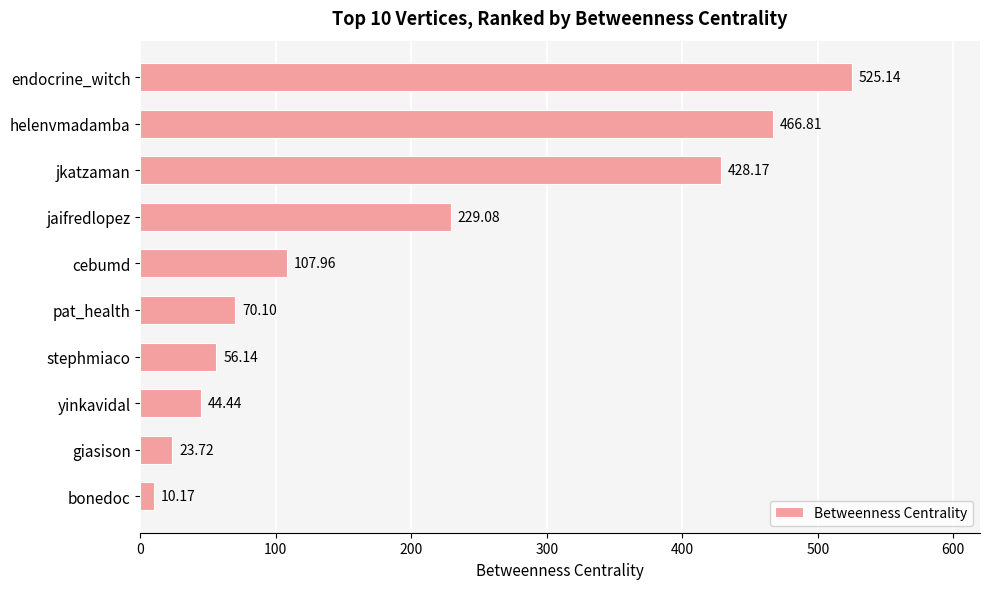

Rank the categories by value from lowest to highest.

bonedoc, giasison, yinkavidal, stephmiaco, pat_health, cebumd, jaifredlopez, jkatzaman, helenvmadamba, endocrine_witch